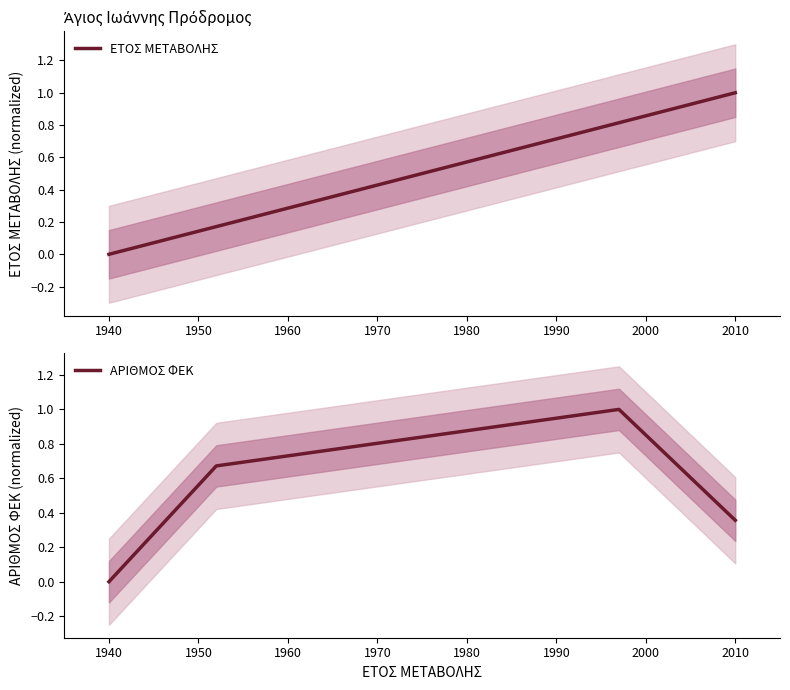

True or false: ΑΡΙΘΜΟΣ ΦΕΚ and ΕΤΟΣ ΜΕΤΑΒΟΛΗΣ intersect in this chart.

True